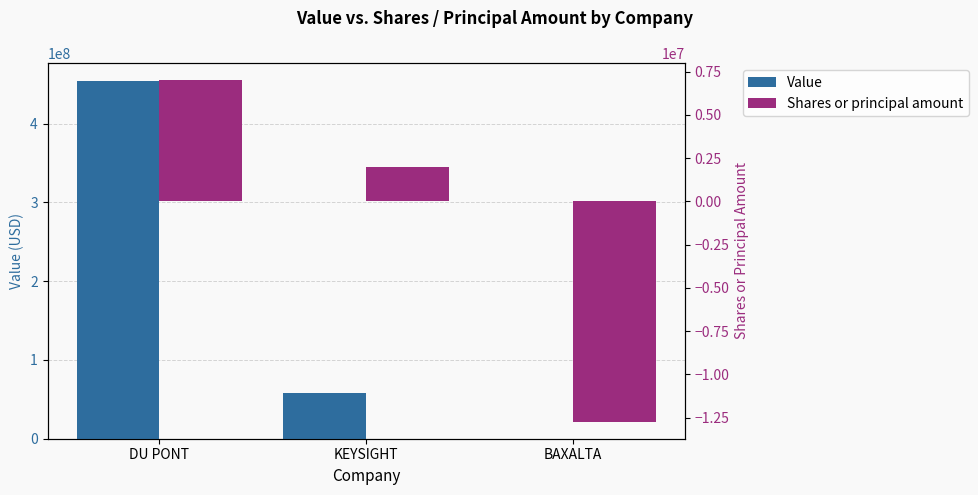

What is the label of the 2nd bar from the right?

KEYSIGHT